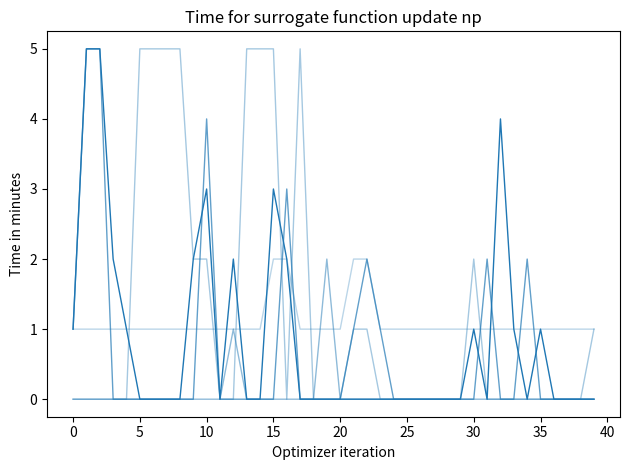

Does the chart display data point markers on the line(s)?

No